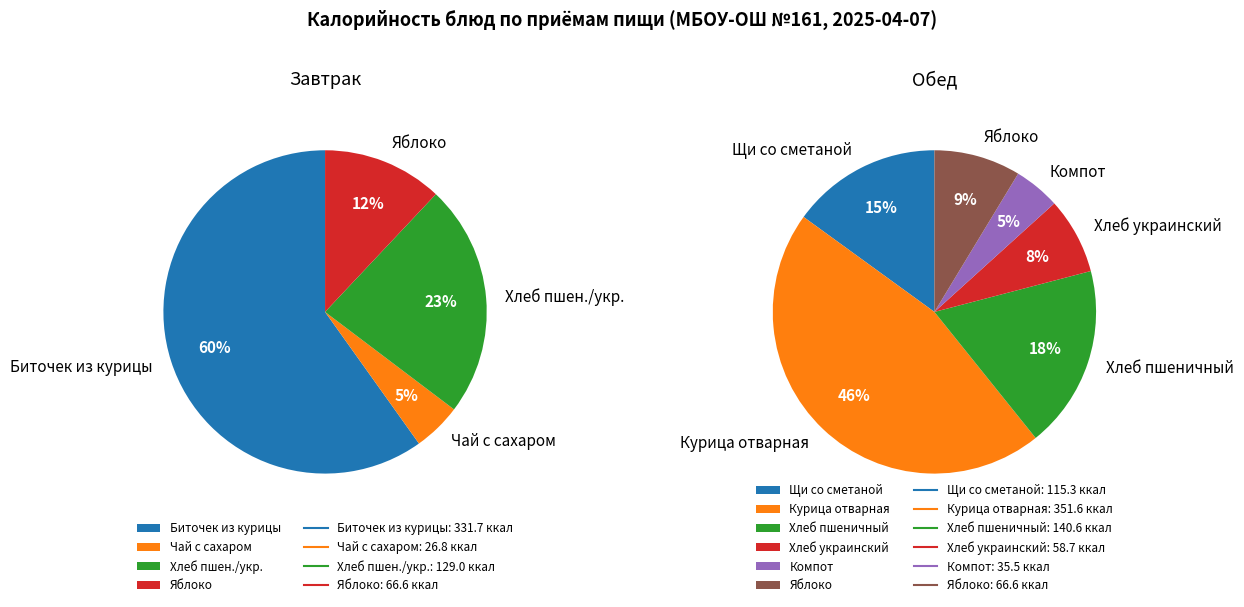

What is the change in value from Чай с сахаром to Яблоко (Обед)?

+39.8